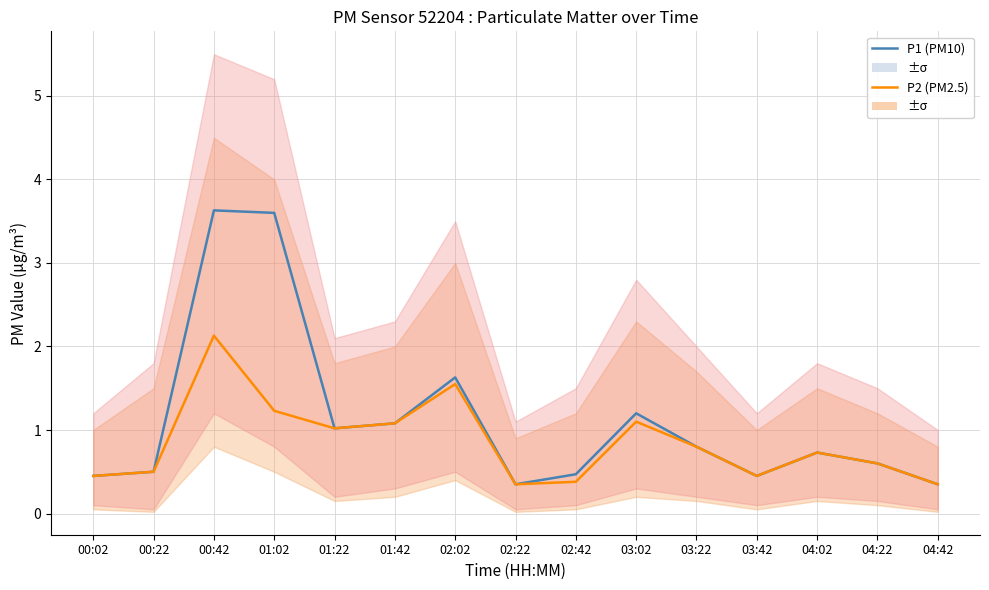

What is the label of the 6th point from the left?

01:42